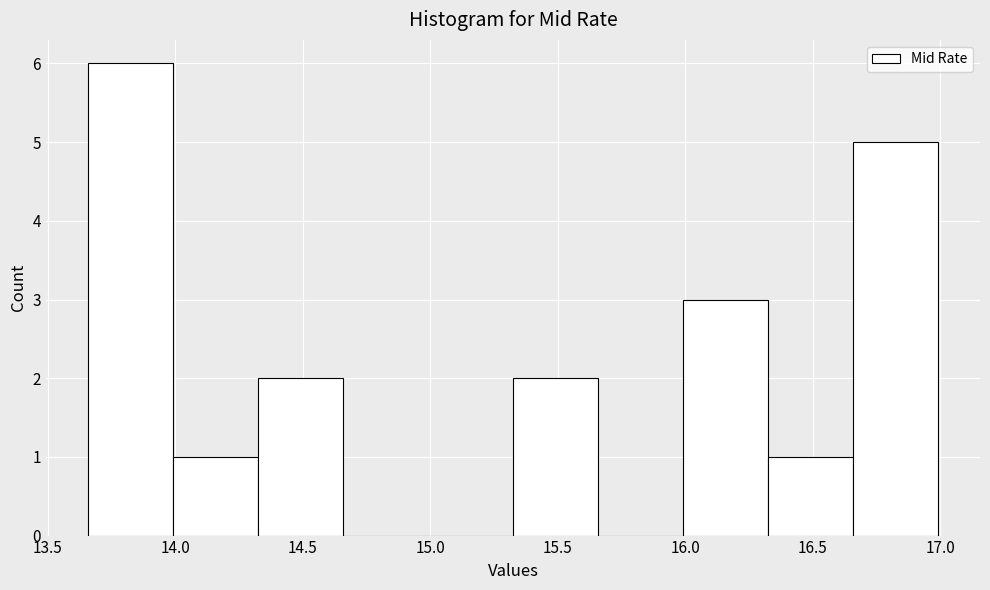

Reading left to right, list every bar in this chart as the range it spans on the x-axis followed by its height. Neither the bar edges nor the heights are printed on the chart, so give them approximately, as read against the axes.

13.65 to 14.00: 6
14.00 to 14.35: 1
14.35 to 14.65: 2
14.65 to 15.00: 0
15.00 to 15.35: 0
15.35 to 15.65: 2
15.65 to 16.00: 0
16.00 to 16.30: 3
16.30 to 16.65: 1
16.65 to 17.00: 5